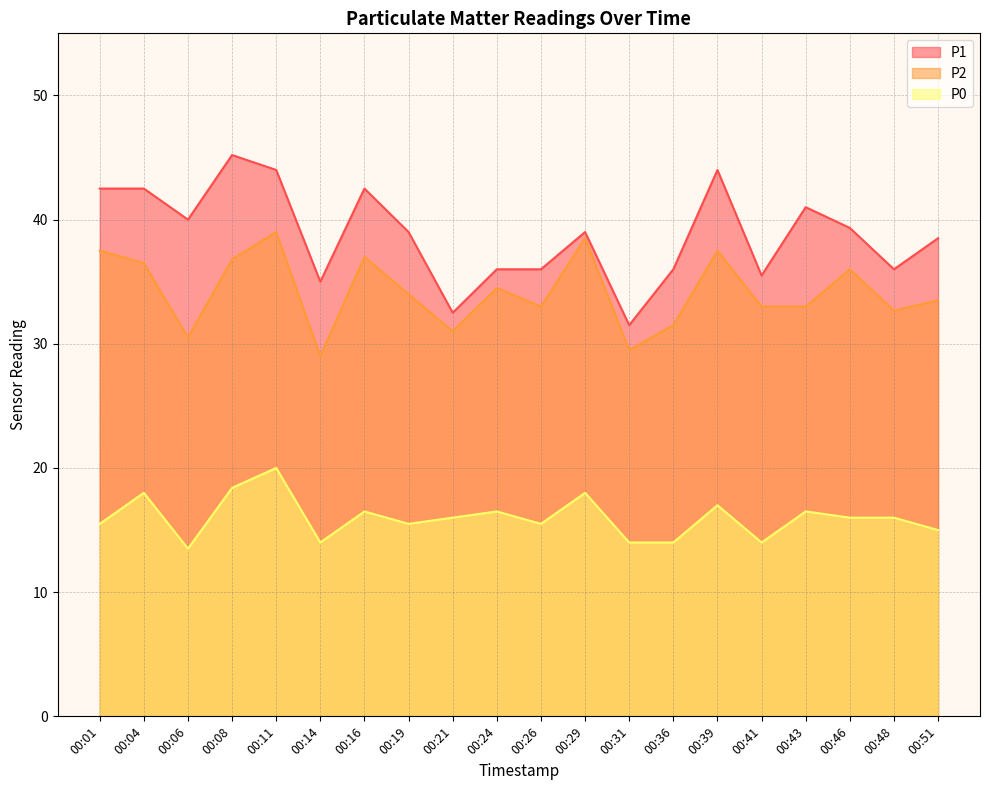

How many interior local valleys does the P2 series have?

6